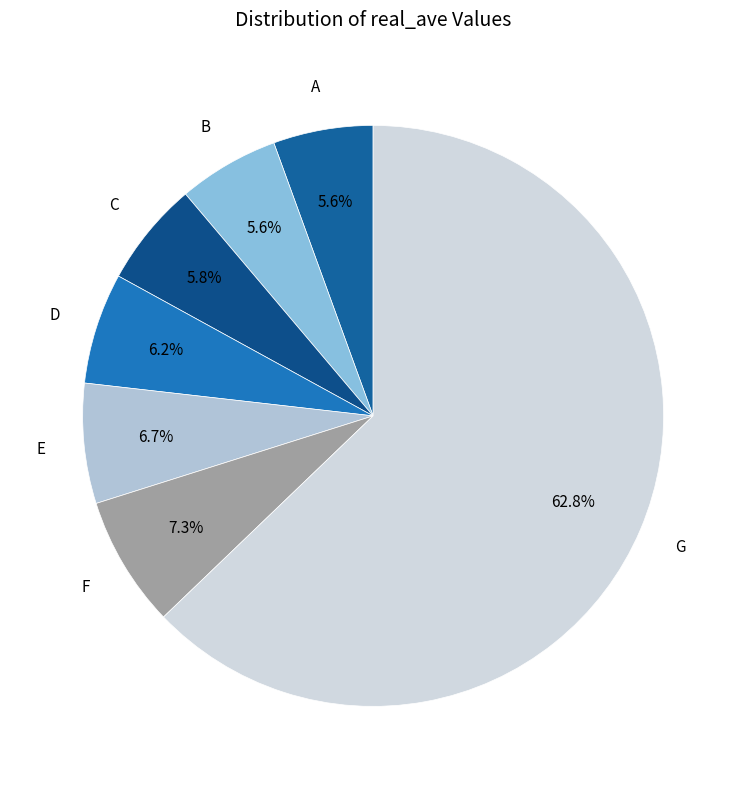

Which slice is the largest?

G